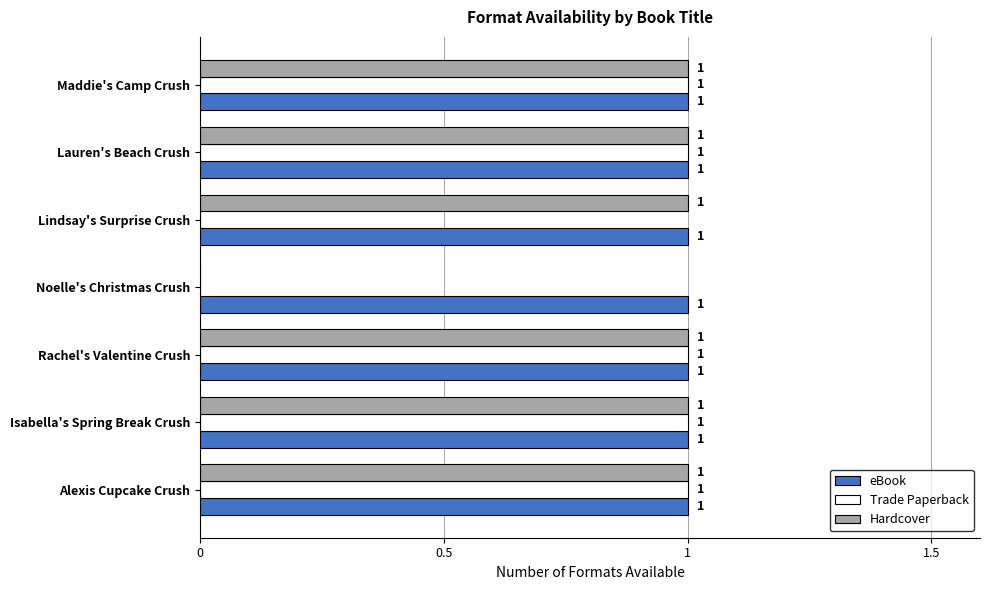

How many Trade Paperback values are between 0 and 1?

7